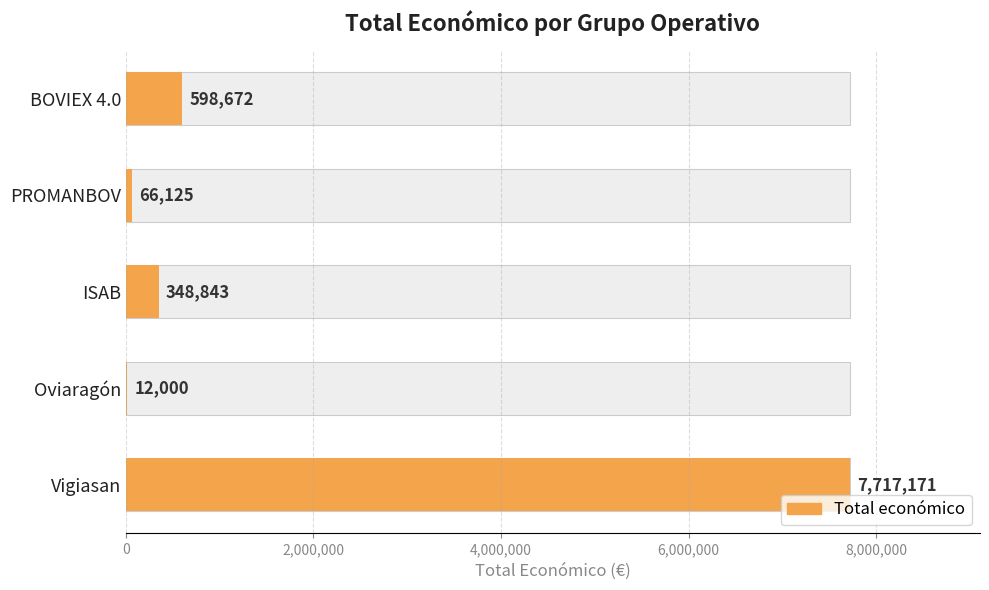

What is the difference between the second highest and second lowest values?

532547